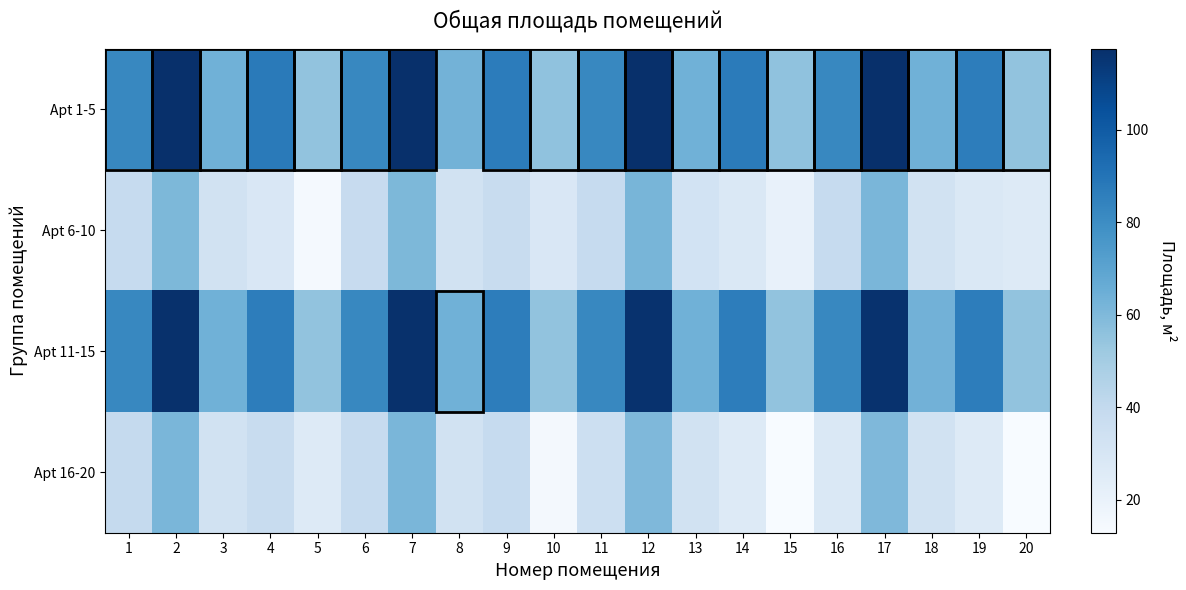

Which series has the largest total across all categories?

Apt 1-5